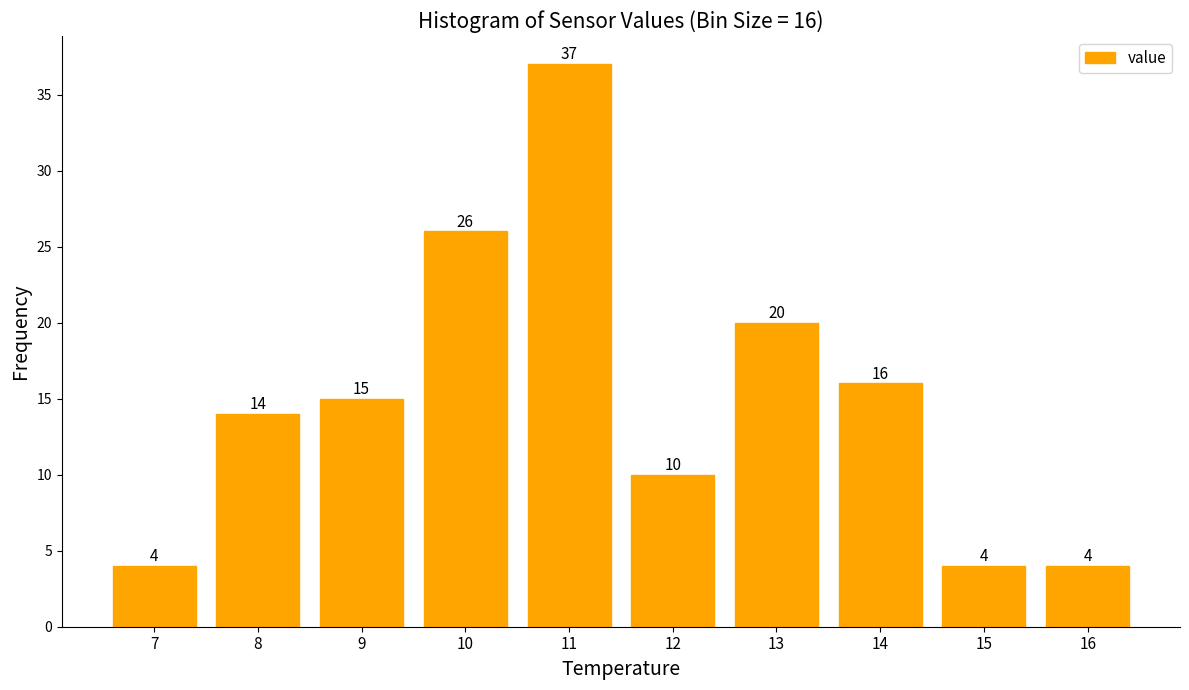

Reading left to right, transcribe all the data shown in this chart.

7=4	8=14	9=15	10=26	11=37	12=10	13=20	14=16	15=4	16=4